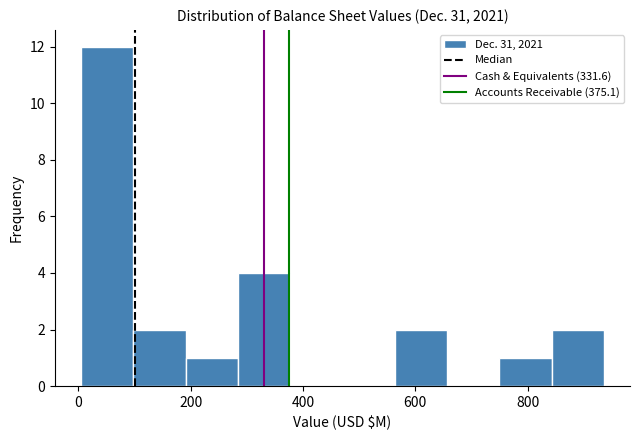

Reading left to right, transcribe this chart: for each bar, give the range it covers on the x-axis and its height. Neither the bar edges nor the heights are printed on the chart, so give them approximately, as read against the axes.

0 to 100: 12
100 to 200: 2
200 to 280: 1
280 to 380: 4
380 to 480: 0
480 to 560: 0
560 to 660: 2
660 to 740: 0
740 to 840: 1
840 to 940: 2